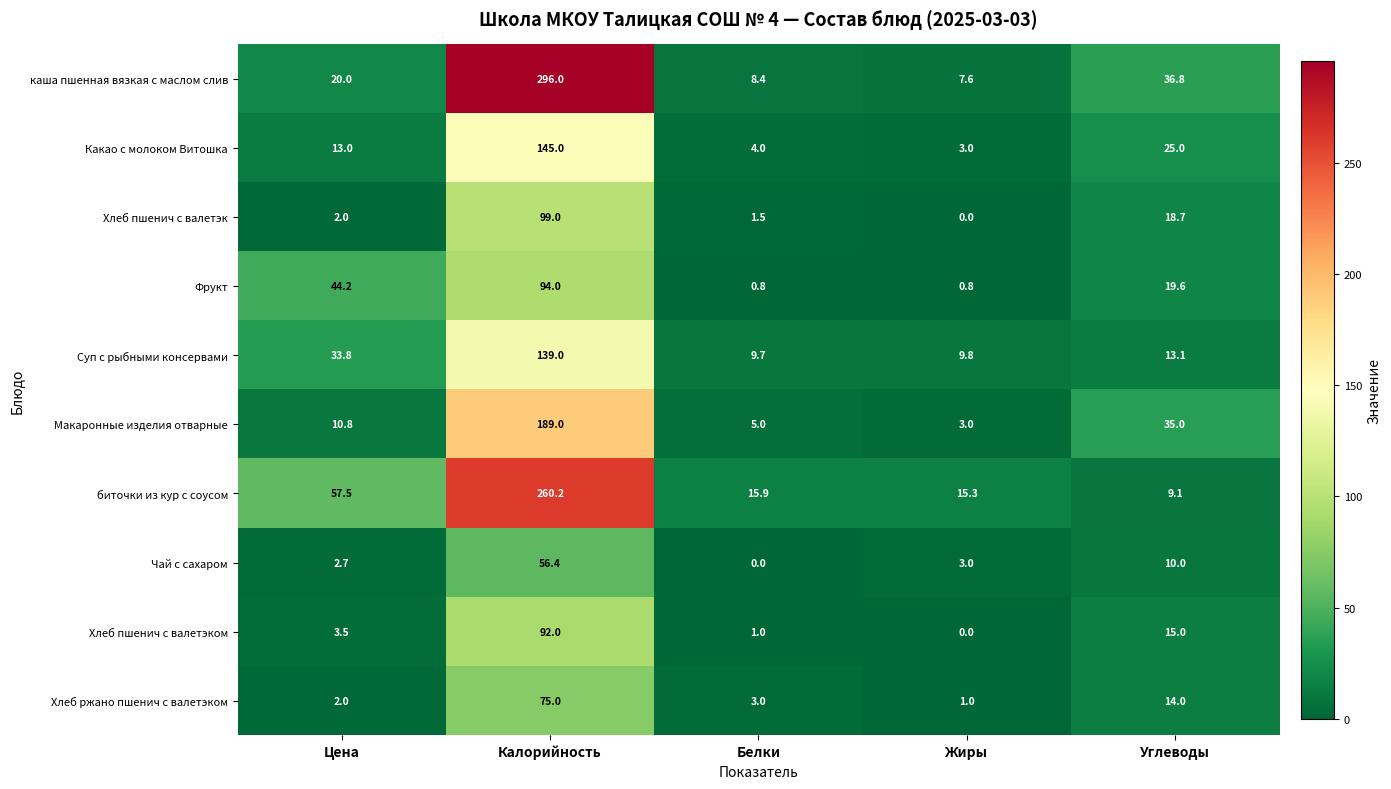

Rank the series at Калорийность from highest to lowest value.

каша пшенная вязкая с маслом слив, биточки из кур с соусом, Макаронные изделия отварные, Какао с молоком Витошка, Суп с рыбными консервами, Хлеб пшенич с валетэк, Фрукт, Хлеб пшенич с валетэком, Хлеб ржано пшенич с валетэком, Чай с сахаром